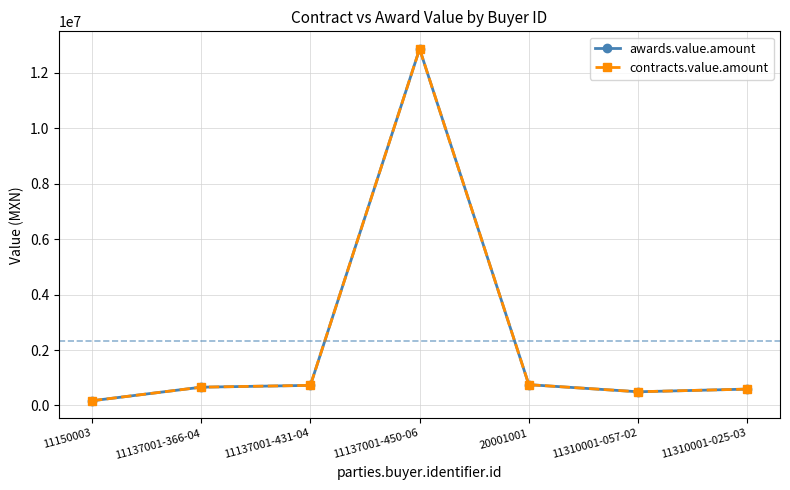

What is the value of the contracts.value.amount point at the 4th from the left?

12857631.7